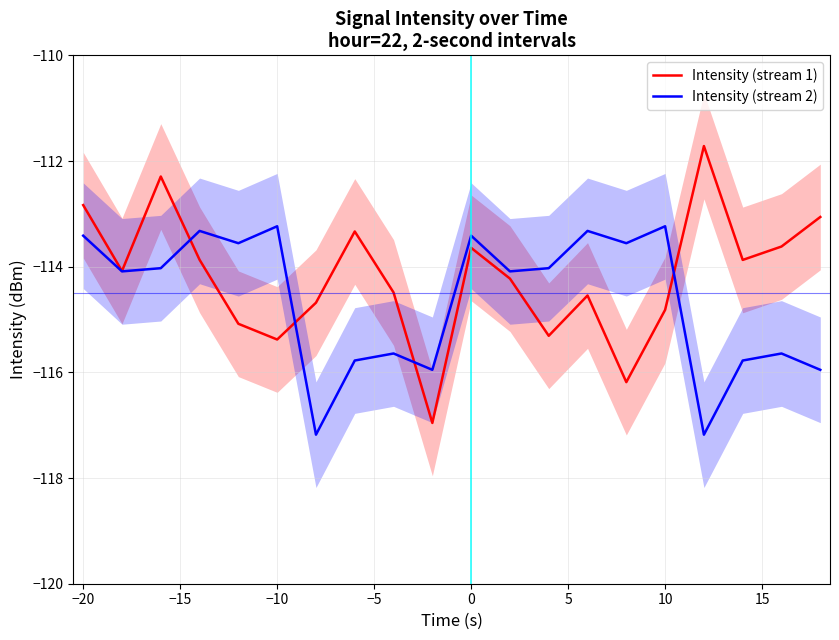

Which has a higher value, −5 or −15?

−15